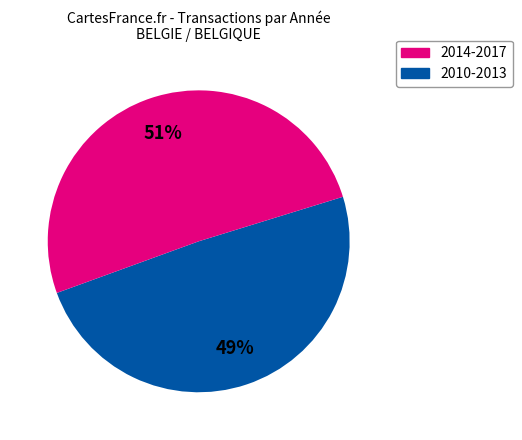

Does any single category account for the majority?

Yes